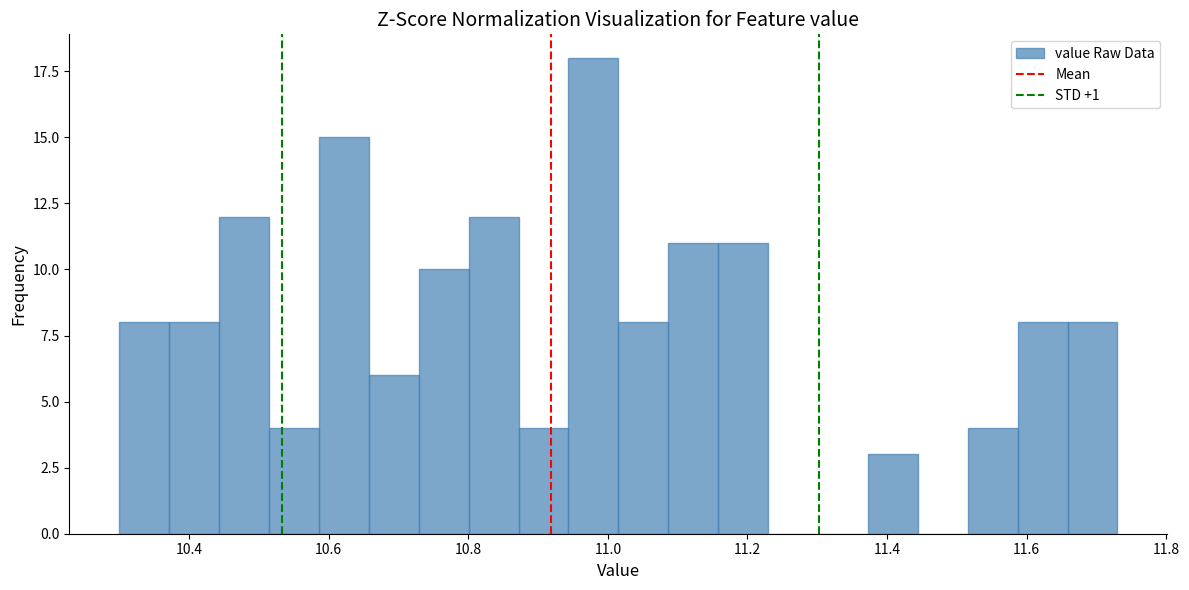

Around what value on the x-axis is the tallest bar? Give the approximate position of its centre, as read against the axis.

10.98